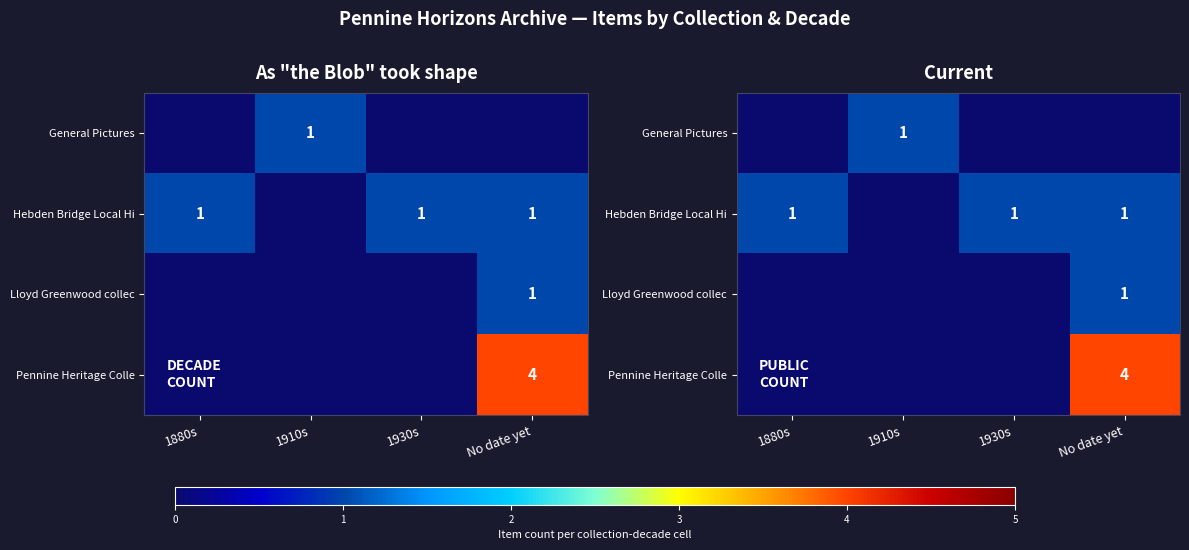

What is the difference between the highest and lowest values at No date yet?

4